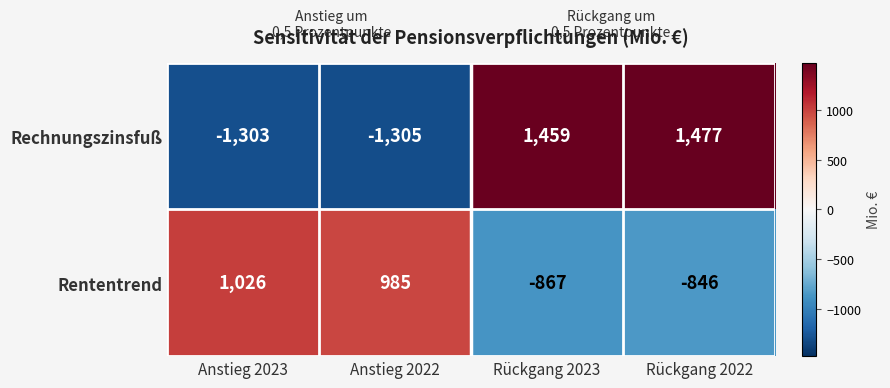

What is the maximum value shown in the chart?

1477